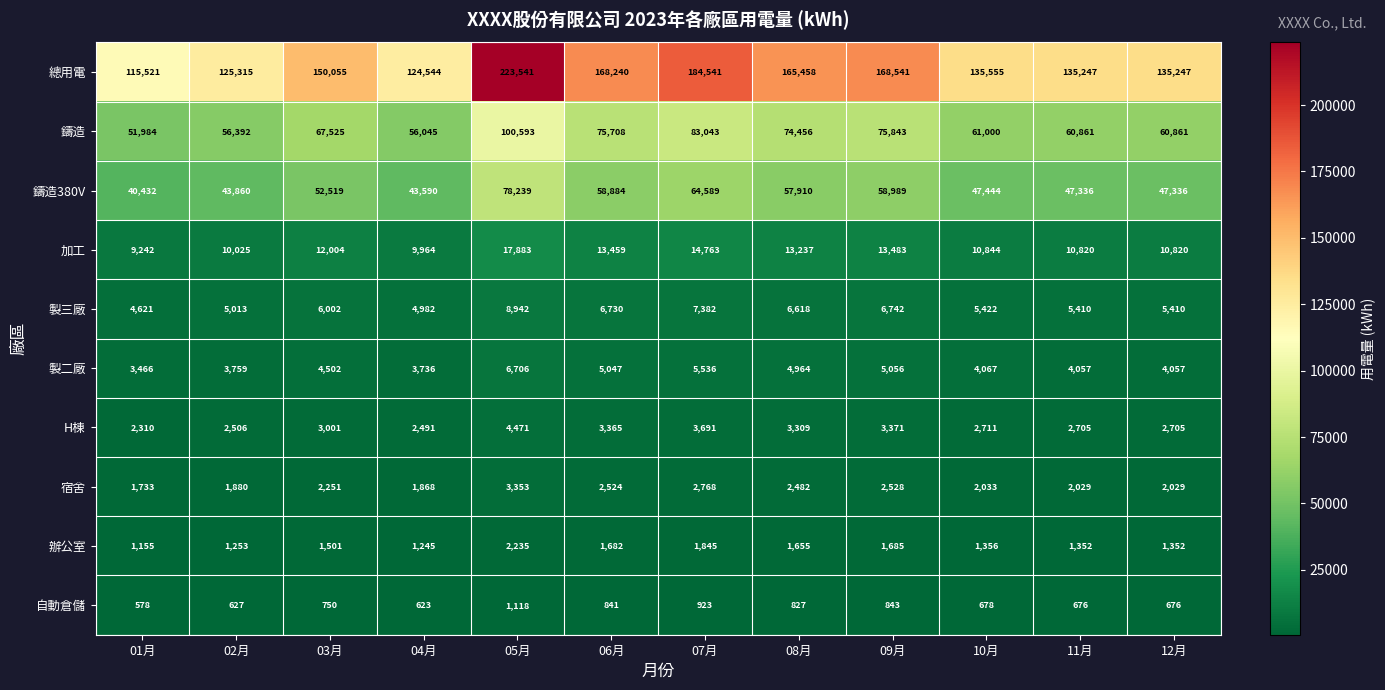

What is the approximate value of H棟 at 02月, to the nearest 50?

2500